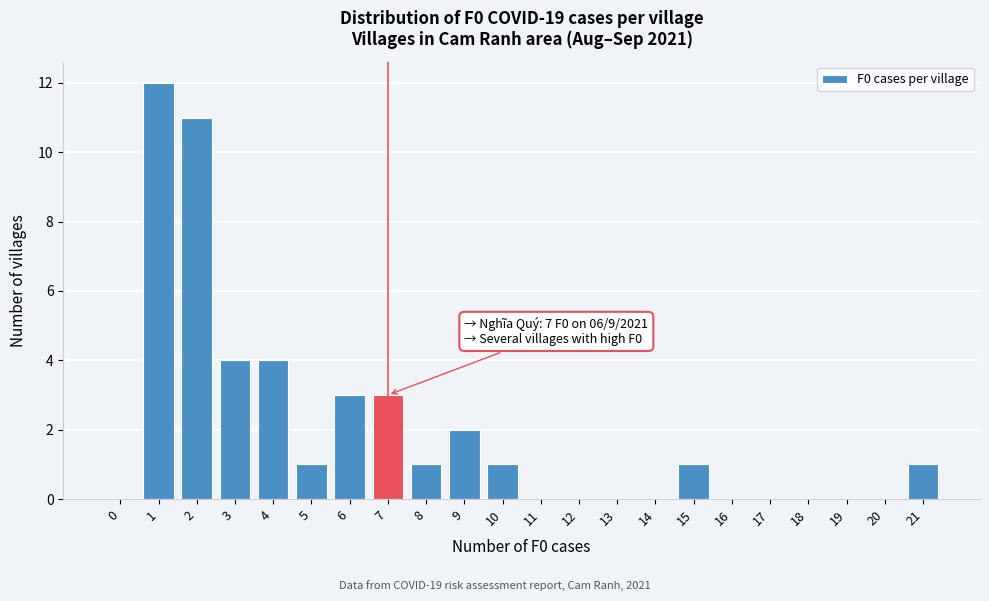

Reading left to right, list all the values displayed in this chart.

0=0	1=12	2=11	3=4	4=4	5=1	6=3	7=3	8=1	9=2	10=1	11=0	12=0	13=0	14=0	15=1	16=0	17=0	18=0	19=0	20=0	21=1